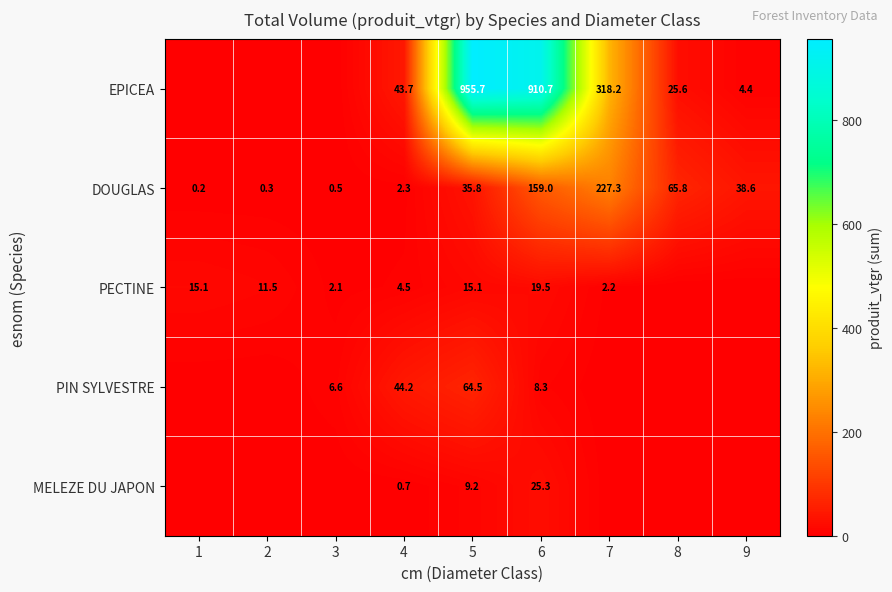

What is the difference between the maximum and minimum values in the DOUGLAS series?

227.1